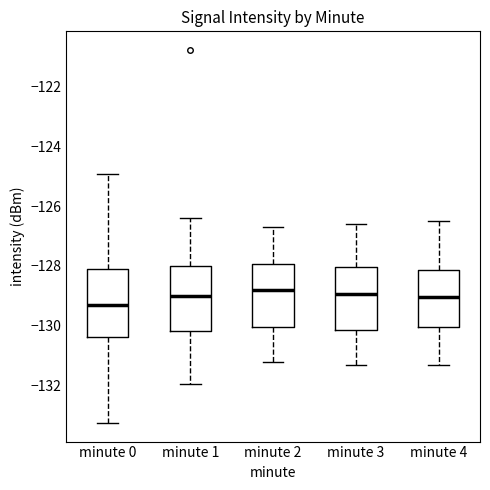

Reading left to right, transcribe this box plot: for each box, give where its median line is, the range the box spans, and where its two whiskers end, as read against the y-axis. The values are not printed on the chart, so give them approximately, as read against the axis.

minute 0: median -129.4, box -130.4 to -128.0, whiskers -133.2 to -125.0
minute 1: median -129.0, box -130.2 to -128.0, whiskers -132.0 to -126.4
minute 2: median -128.8, box -130.0 to -128.0, whiskers -131.2 to -126.6
minute 3: median -129.0, box -130.2 to -128.0, whiskers -131.2 to -126.6
minute 4: median -129.0, box -130.0 to -128.2, whiskers -131.2 to -126.4